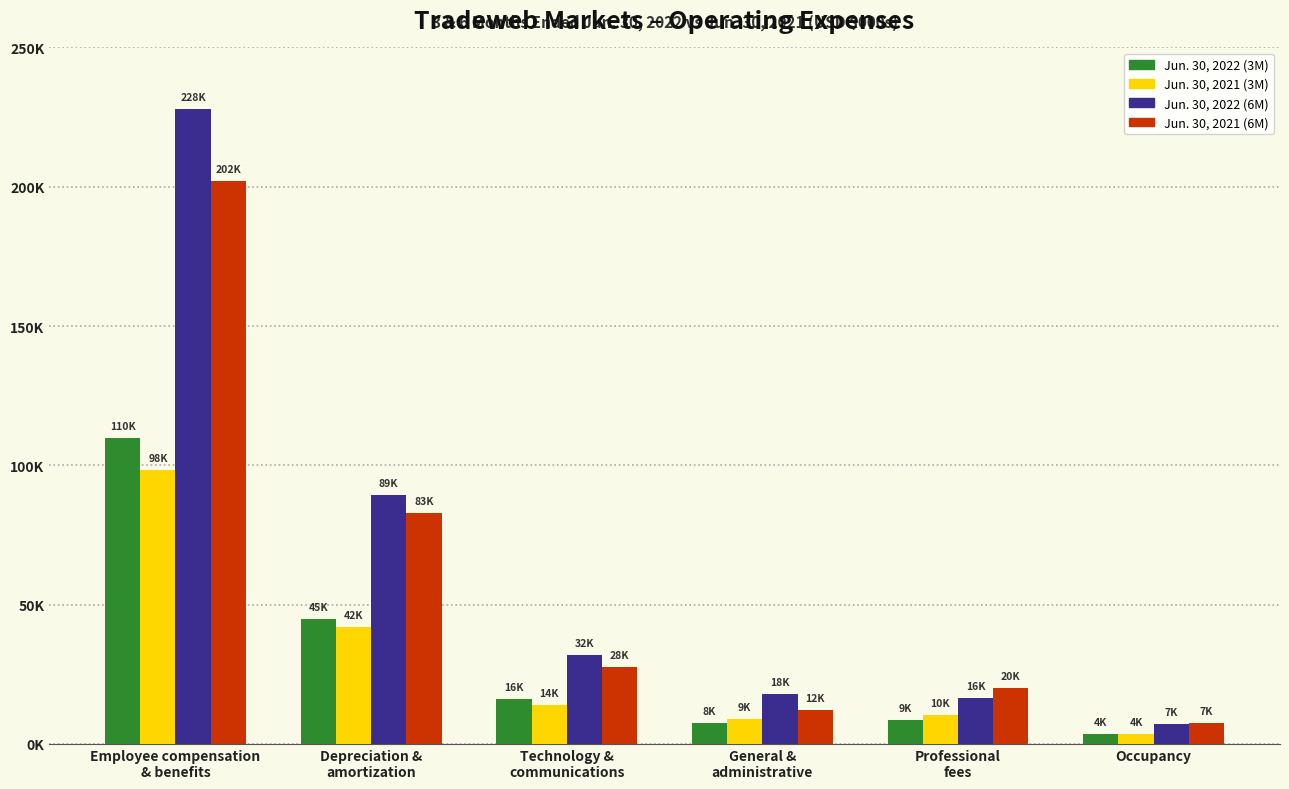

Does the chart contain any negative values?

No